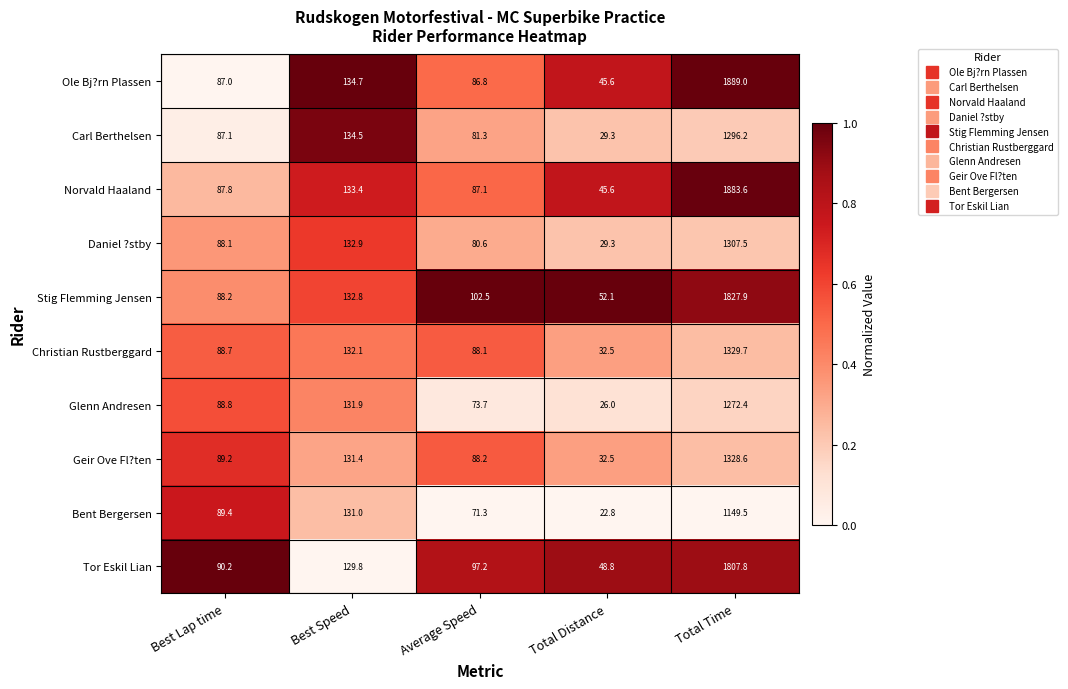

Which series has the largest total across all categories?

Ole Bj?rn Plassen